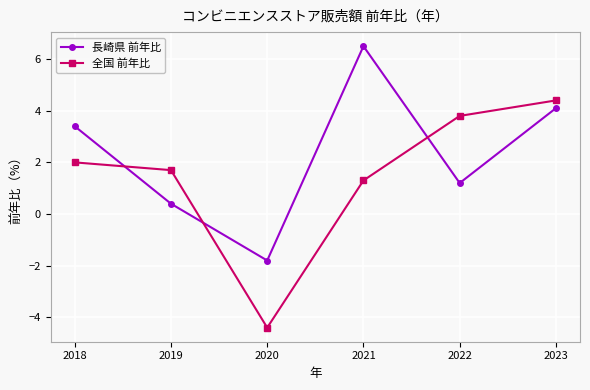

Reading left to right, what are all the values shown in this chart?

長崎県 前年比: 2018=3.4	2019=0.4	2020=-1.8	2021=6.5	2022=1.2	2023=4.1
全国 前年比: 2018=2.0	2019=1.7	2020=-4.4	2021=1.3	2022=3.8	2023=4.4